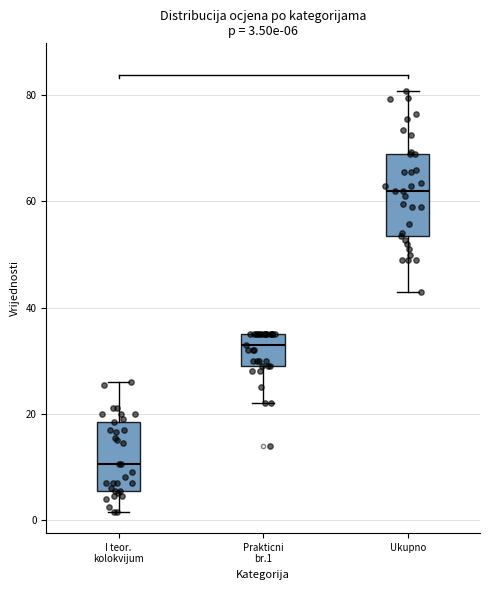

Which box is the tallest, from its lower edge to its upper edge?

Ukupno